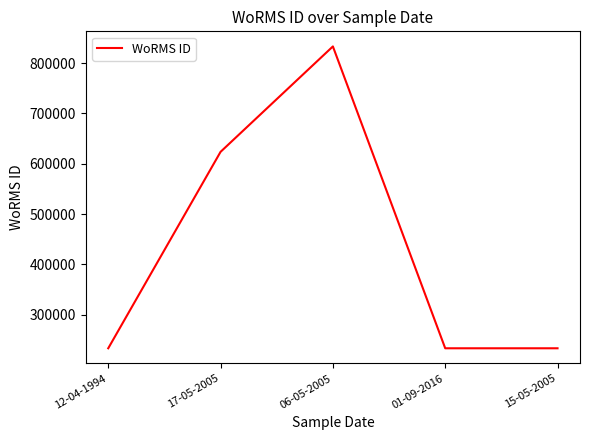

Which category has the highest value across all series?

06-05-2005